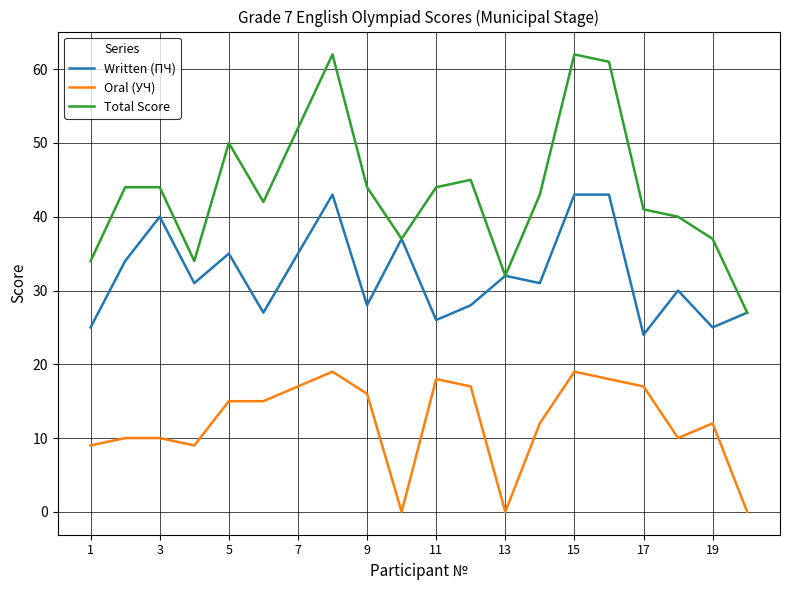

What is the difference between the second highest and second lowest values in the Written (ПЧ) series?

18